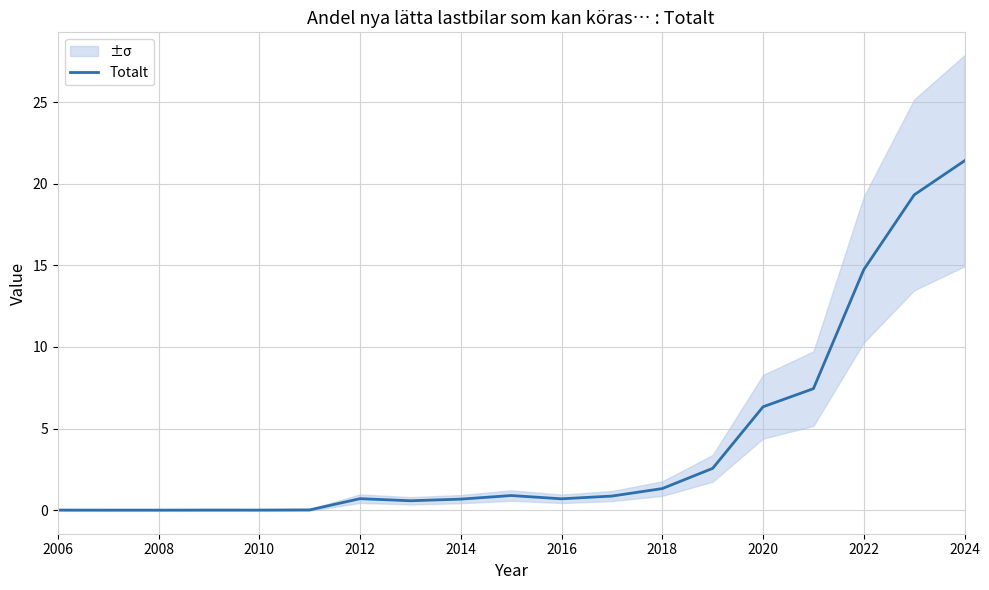

The value of Totalt at 2022 is 20.9. True or false?

False